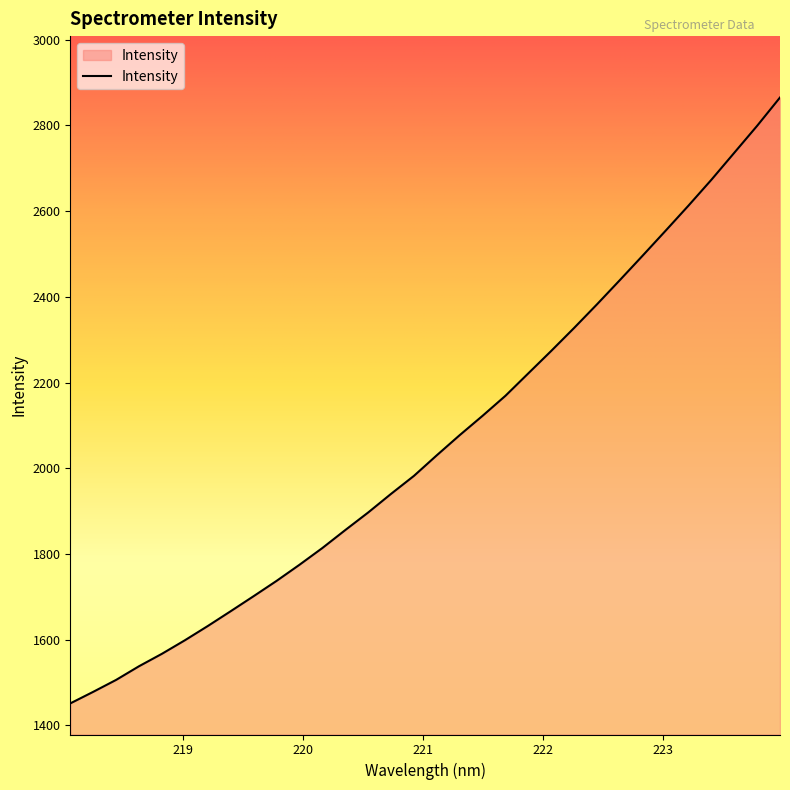

What is the smallest value displayed?

1451.4